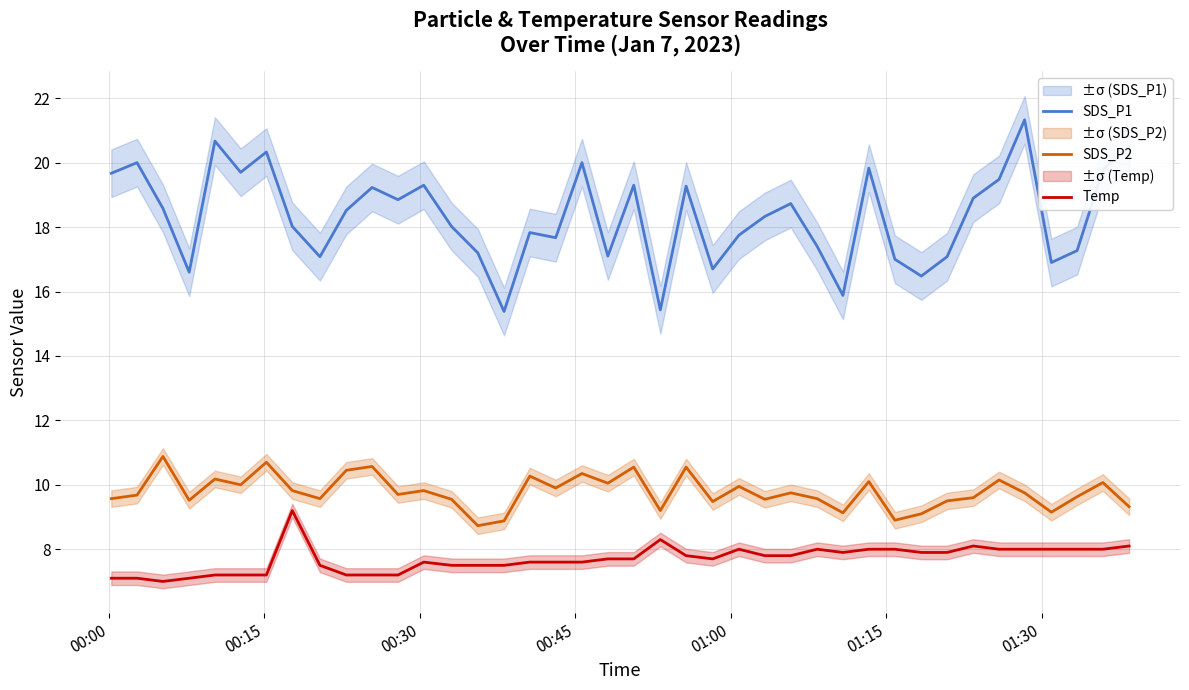

What is the highest value of the SDS_P1 series?

21.3